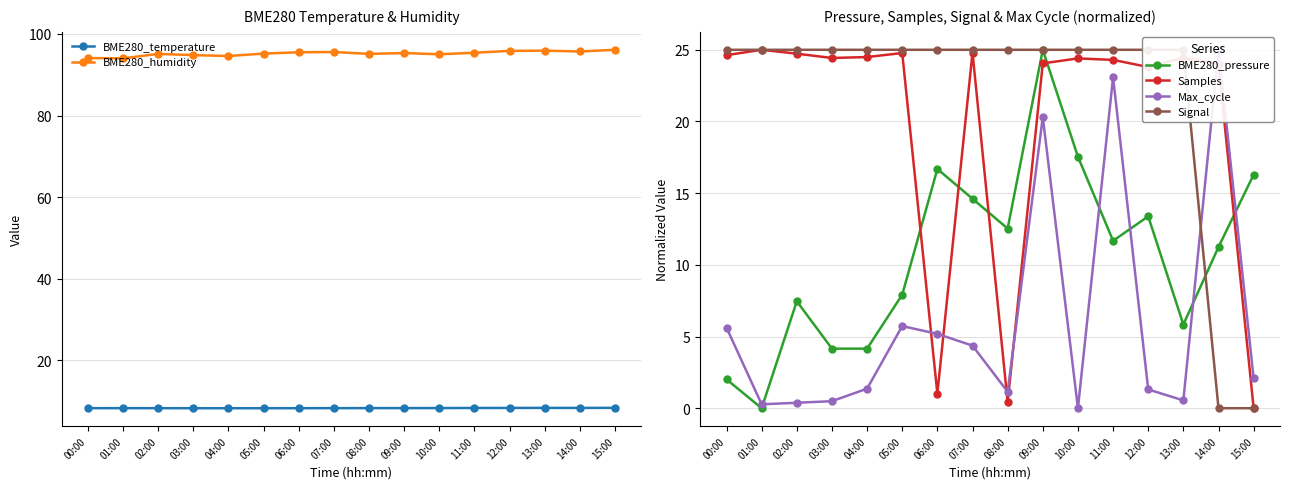

What position from the right is 01:00?

15